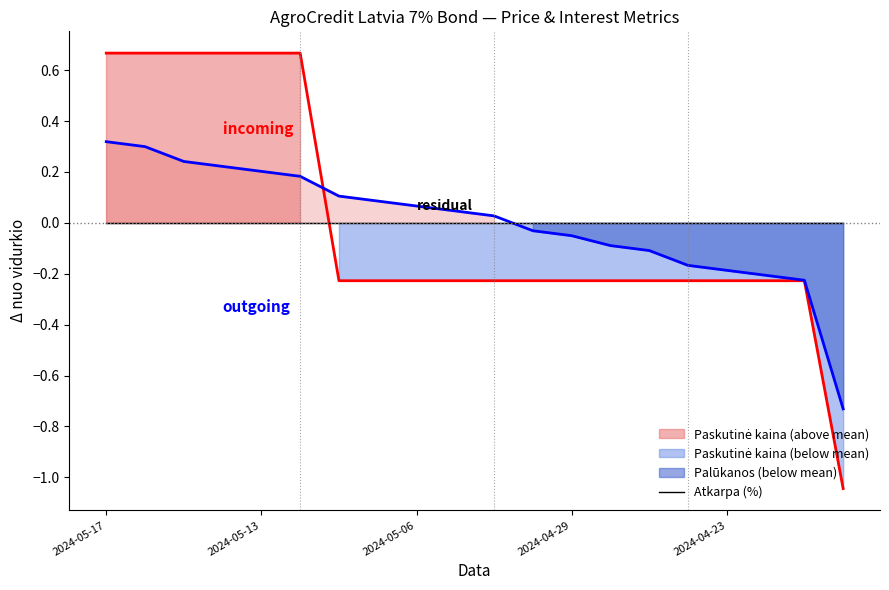

What is the difference between the second highest and minimum values in the Paskutinė kaina series?

1.7